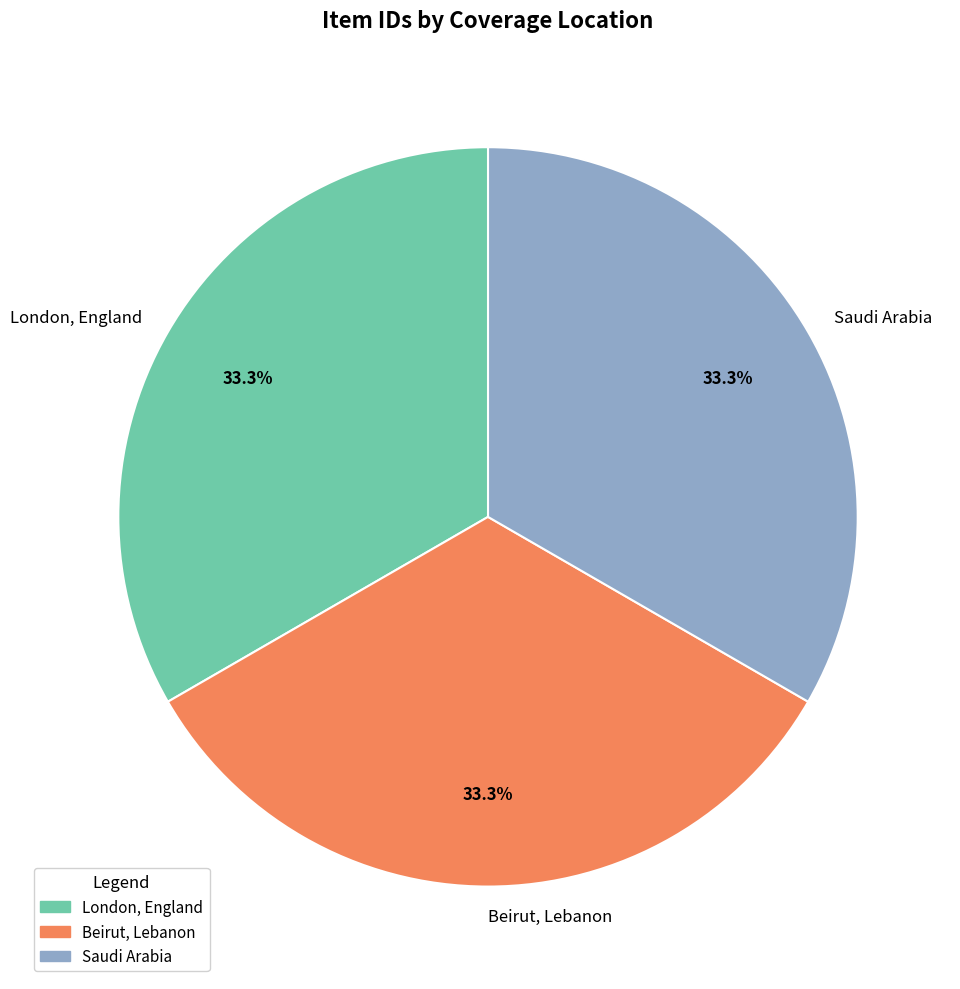

Does Beirut, Lebanon account for over 50% of the chart?

No